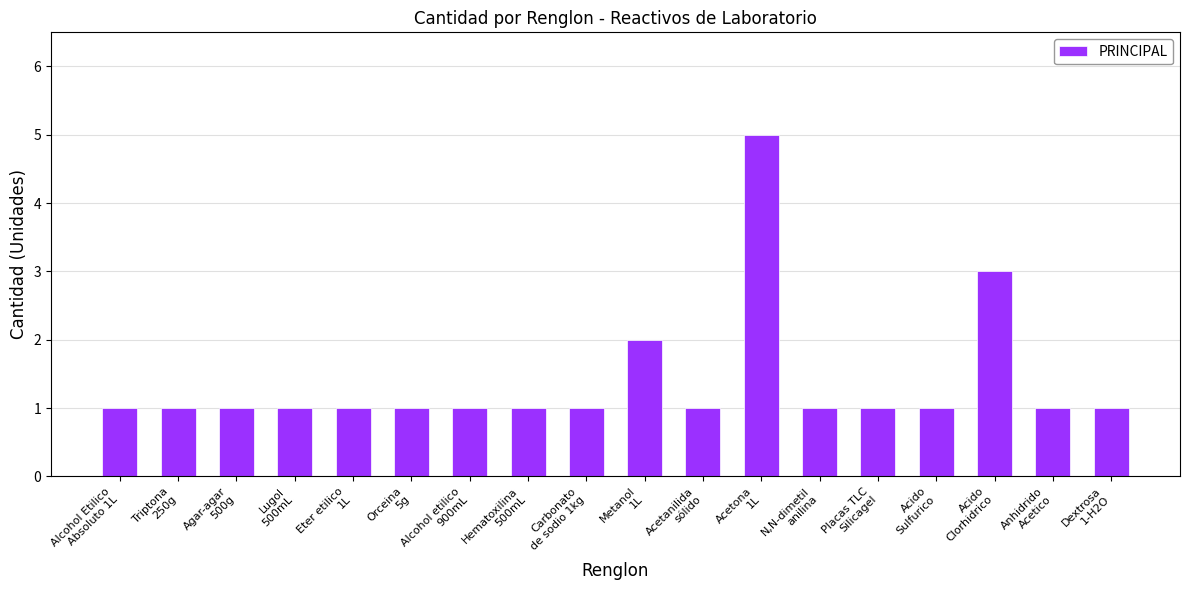

Is it true that the value at Anhidrido
Acetico is 0?

False